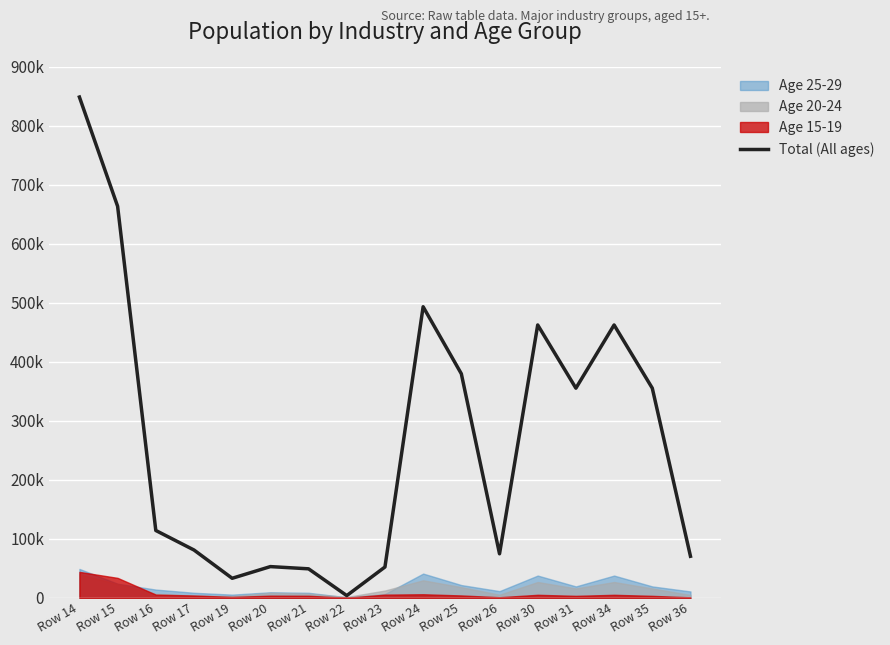

What is the maximum value shown in the chart?

848696